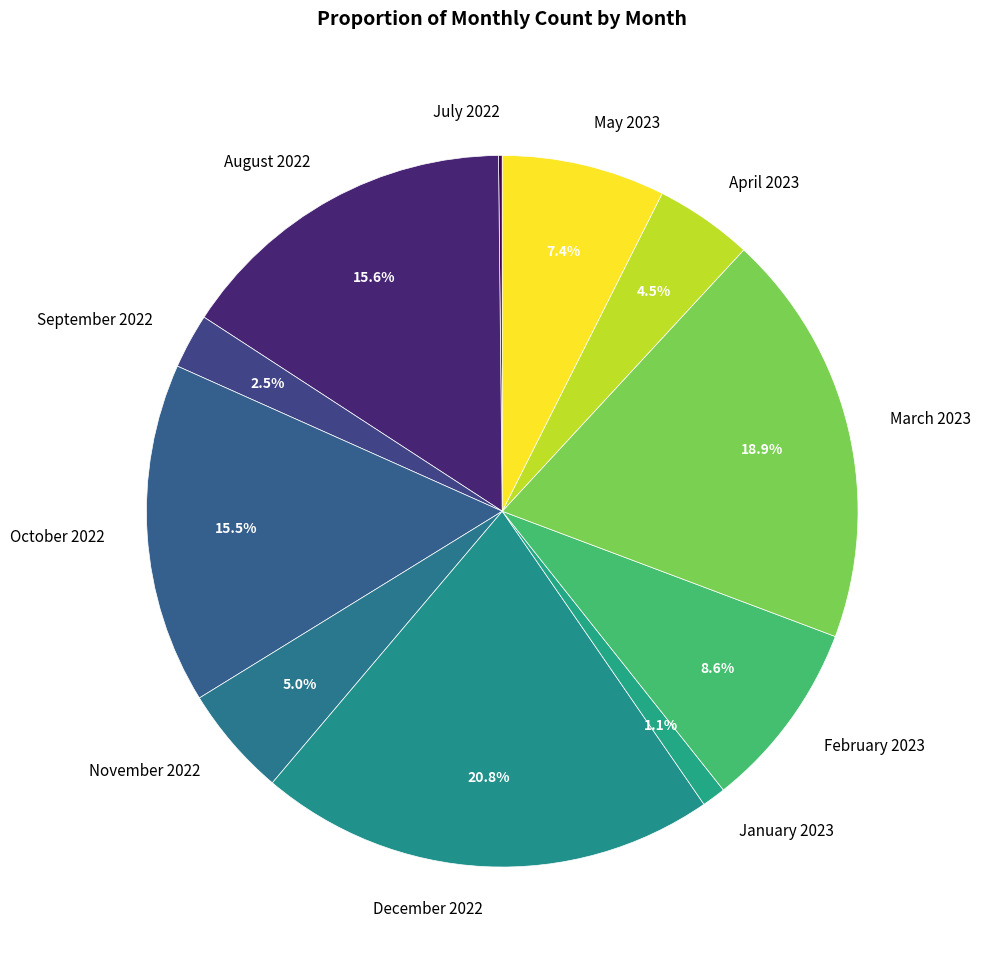

The November 2022 slice represents 5% of the pie. True or false?

True